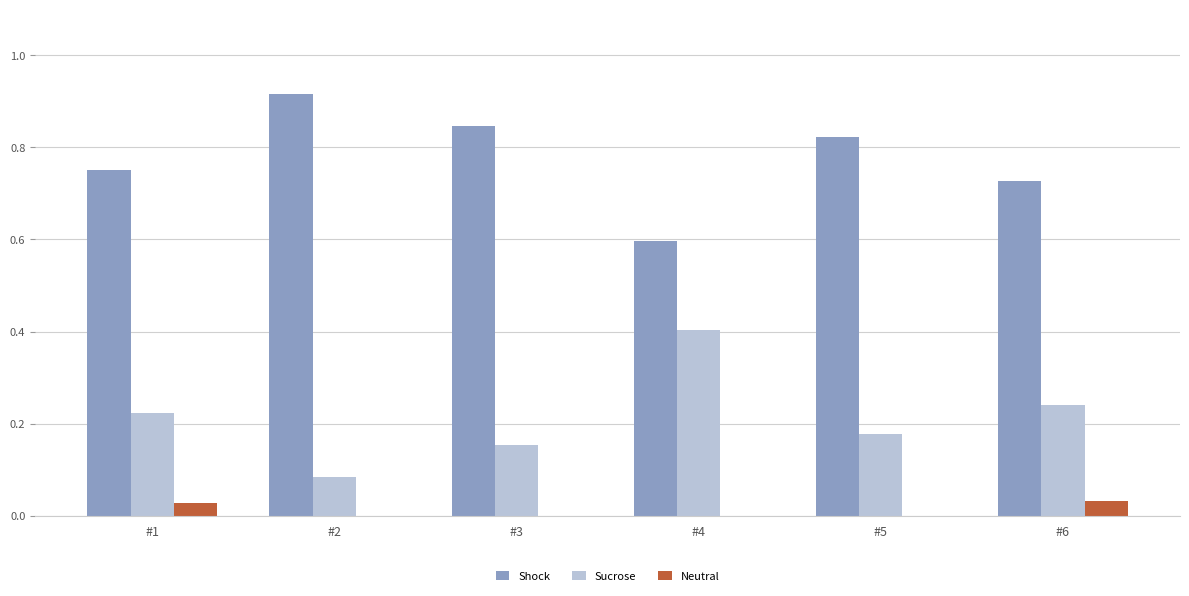

How many categories are shown in the chart?

6